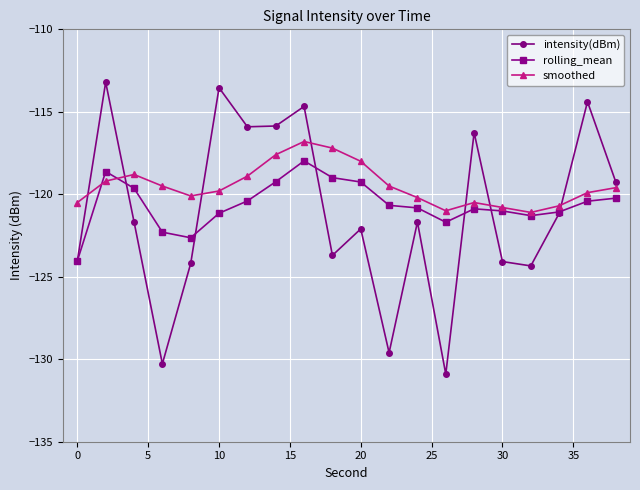

What is the minimum value for rolling_mean?

-124.0